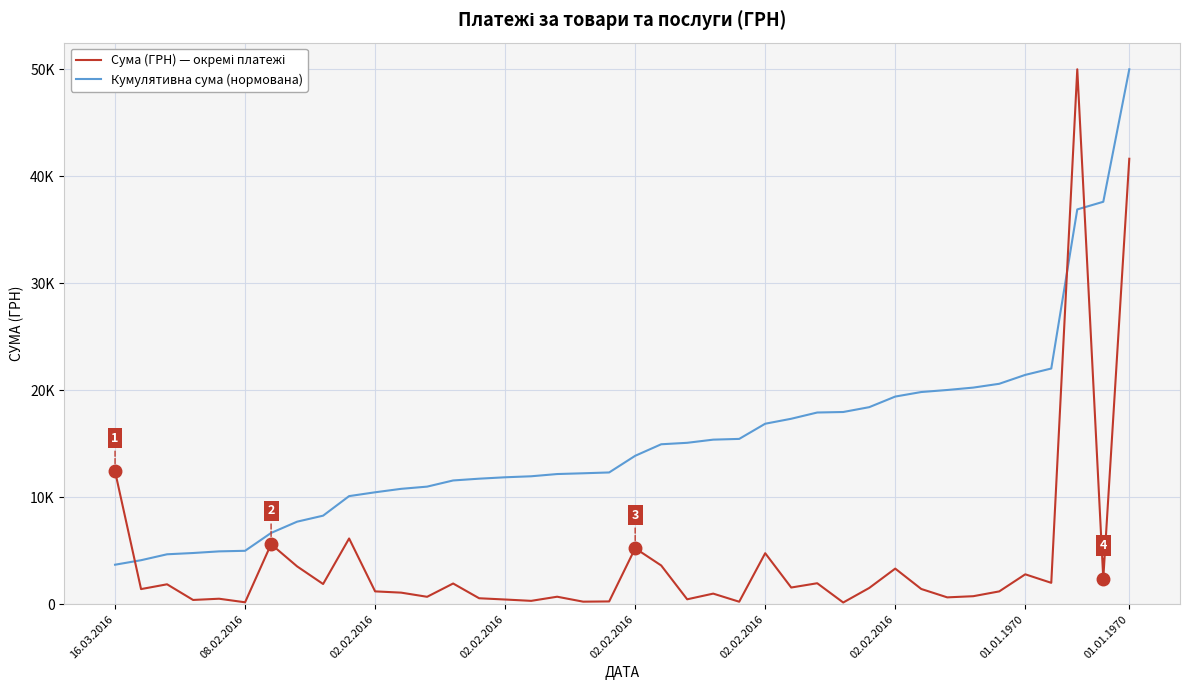

Which series has the largest total across all categories?

Кумулятивна сума (нормована)